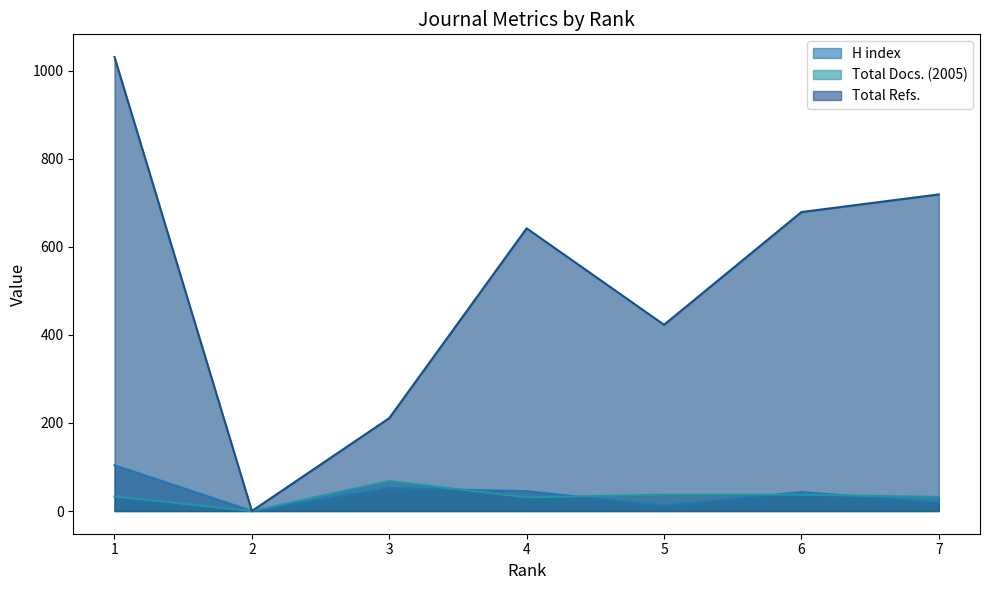

Reading right to left, transcribe all the data shown in this chart.

H index: 7=19	6=43	5=12	4=45	3=52	2=0	1=104
Total Docs. (2005): 7=32	6=37	5=37	4=31	3=68	2=0	1=33
Total Refs.: 7=719	6=679	5=423	4=642	3=211	2=0	1=1031